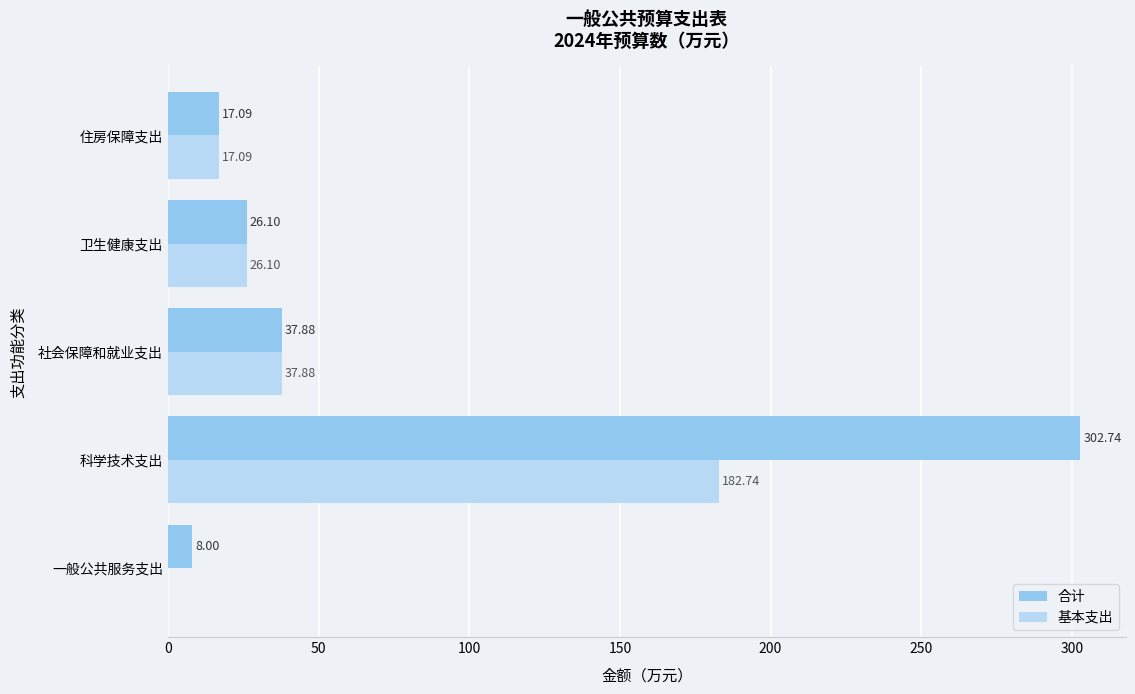

At which category does the chart reach its peak across all series?

科学技术支出